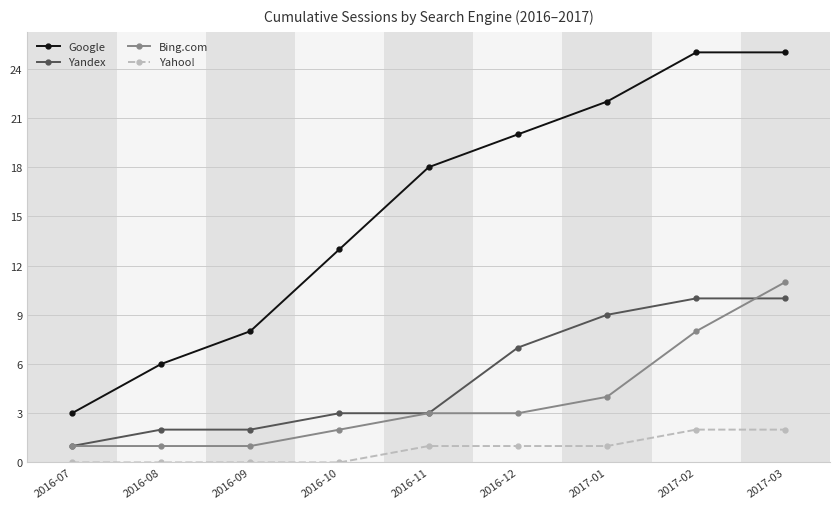

At which category is the sum across all series the highest?

2017-03